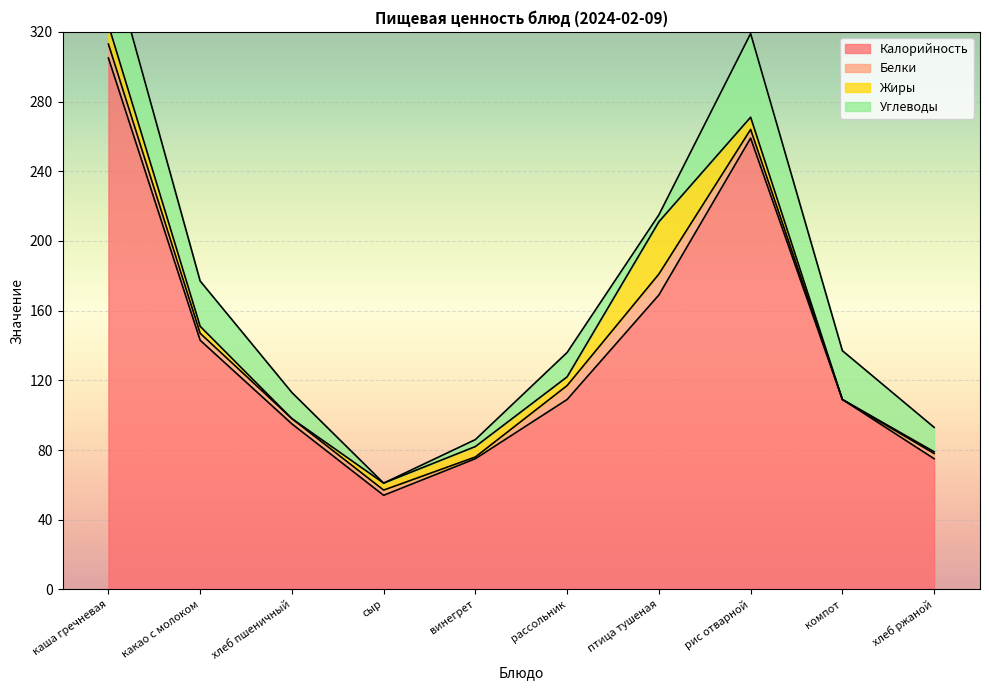

Where is Калорийность nearest to the value 179?

птица тушеная